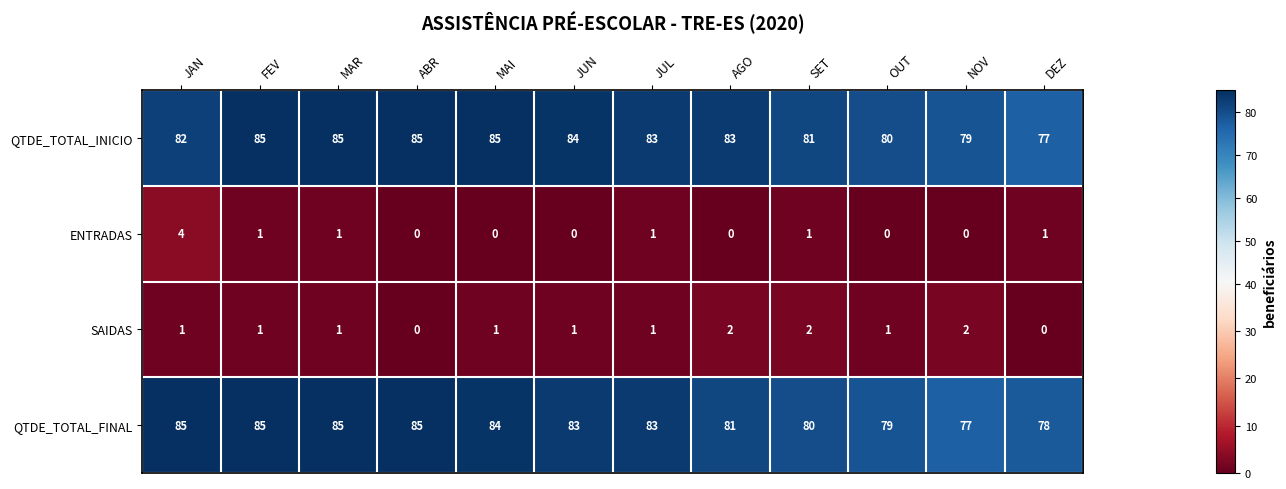

What is the total value across all series at ABR?

170